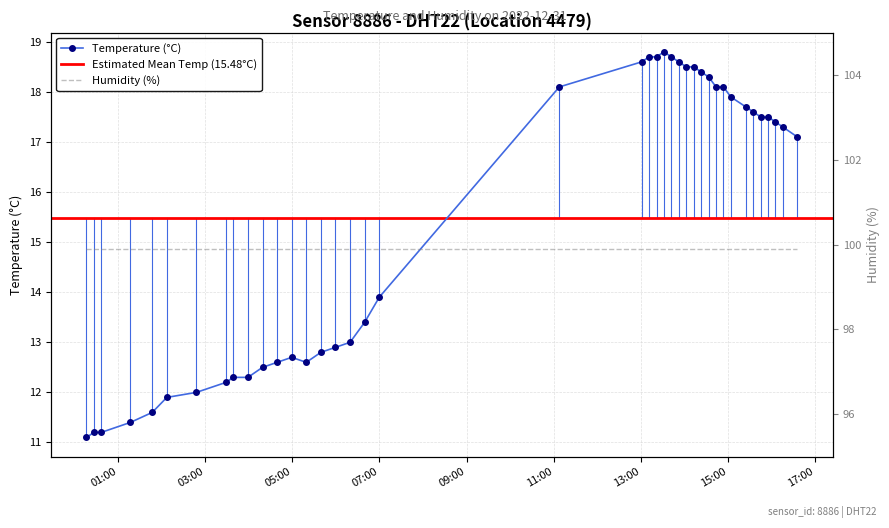

What is the value of the Temperature (°C) point at the 25th from the left?

18.7